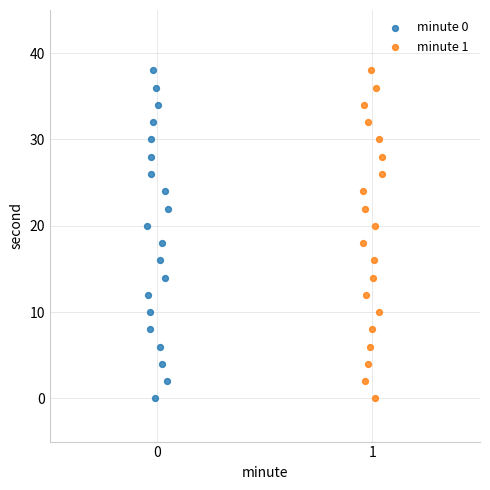

What are all the series names shown in the legend?

minute 0, minute 1